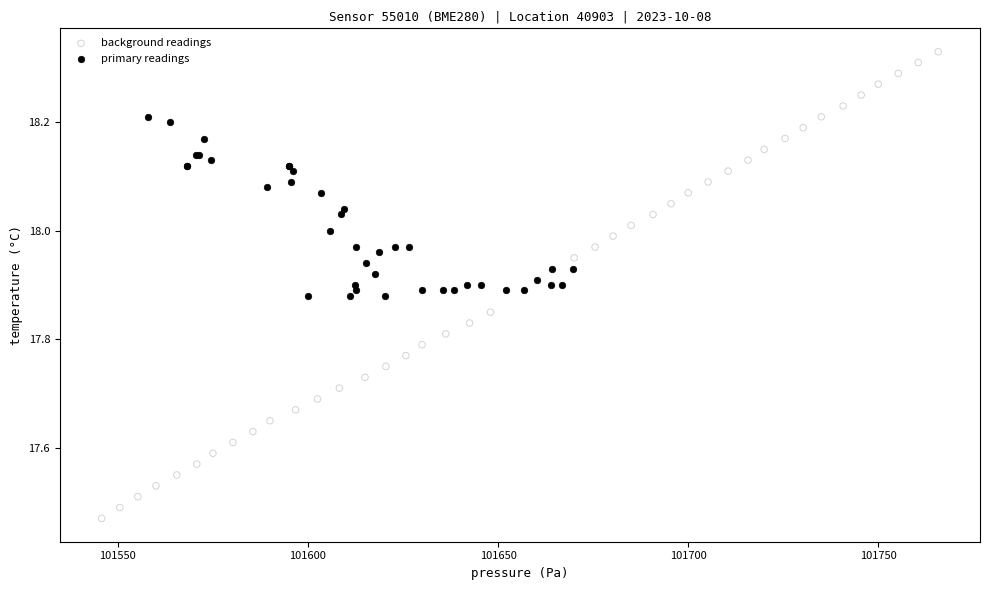

Which series reaches the minimum Y coordinate?

background readings